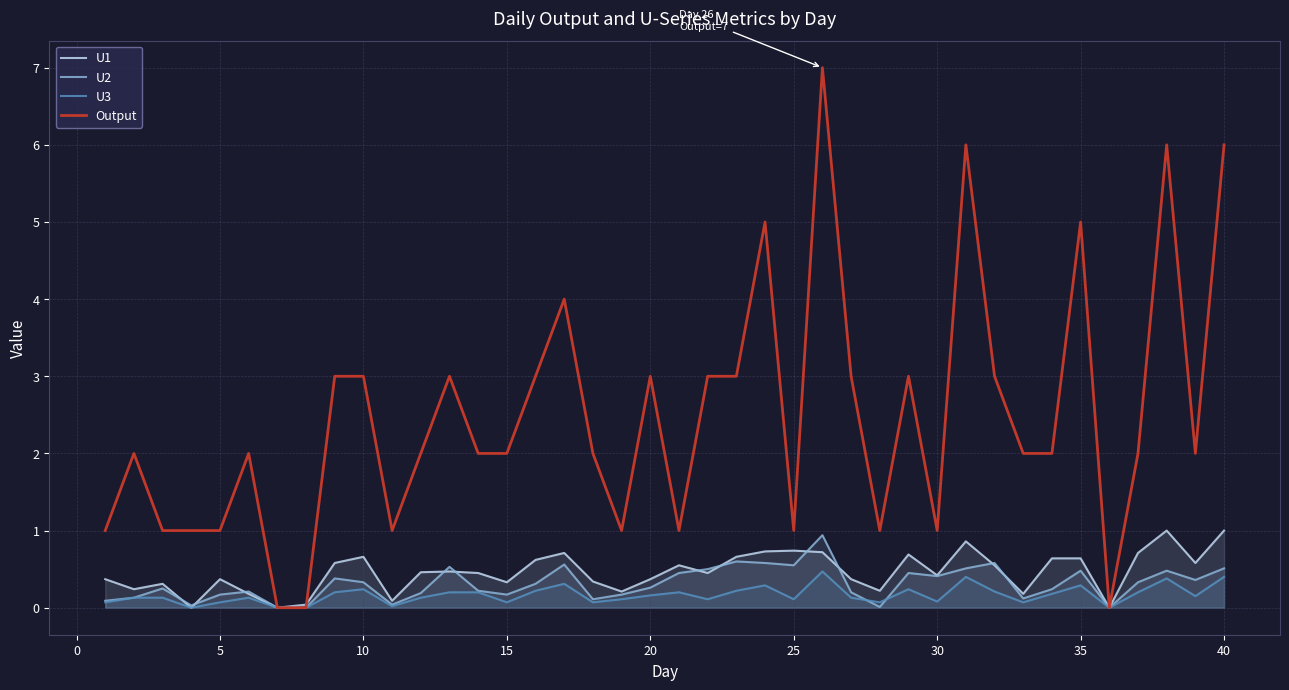

What is the spread (max minus min) of values at 10?

2.8